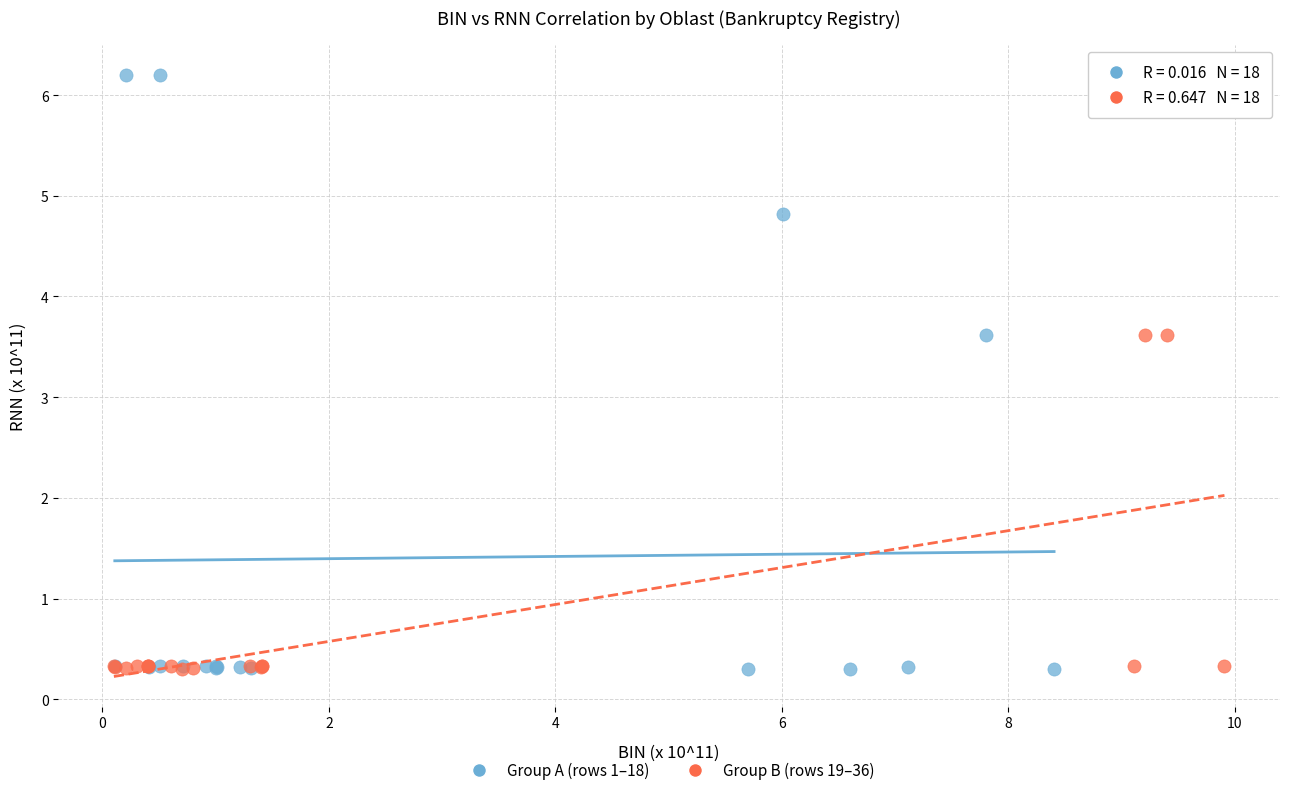

Which series reaches the maximum Y coordinate?

Group A (rows 1–18)